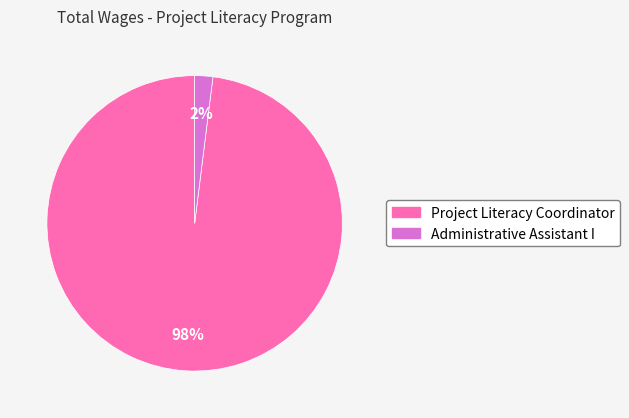

Does Project Literacy Coordinator account for over 50% of the chart?

Yes